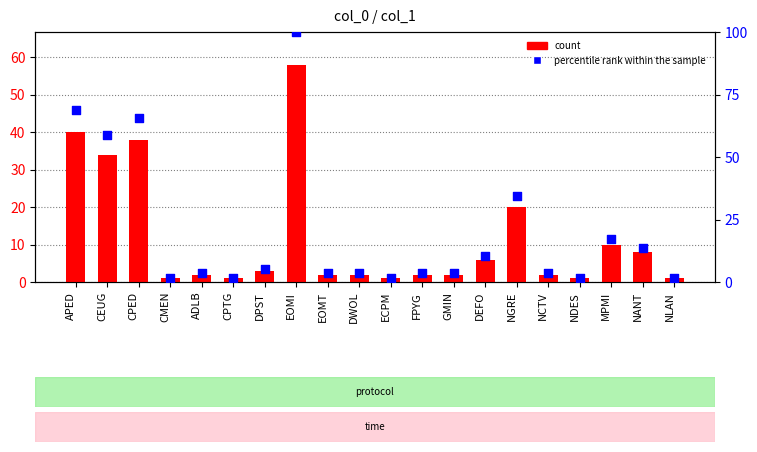

Which series contains the highest Y value?

percentile rank within the sample